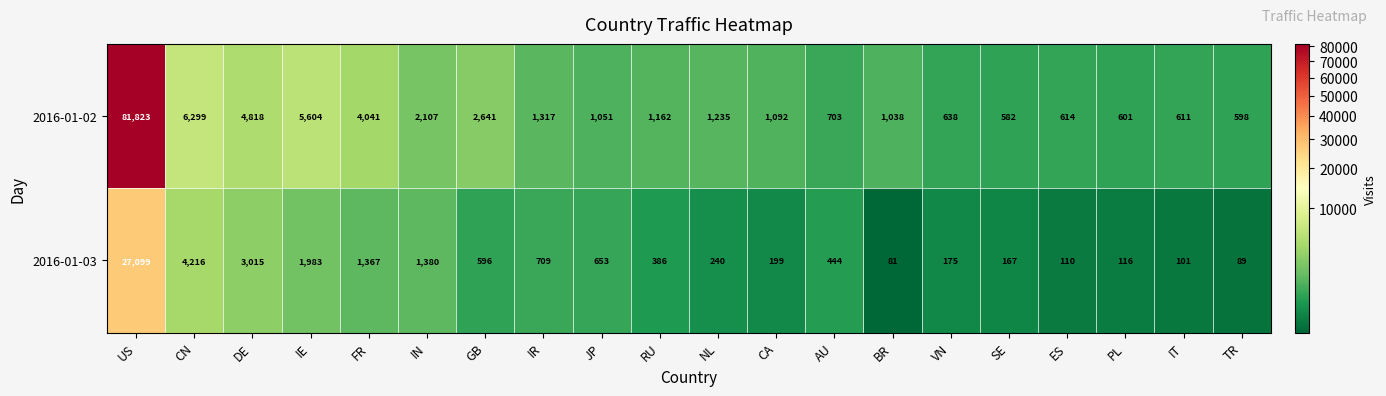

Which series has the widest spread of values?

2016-01-02